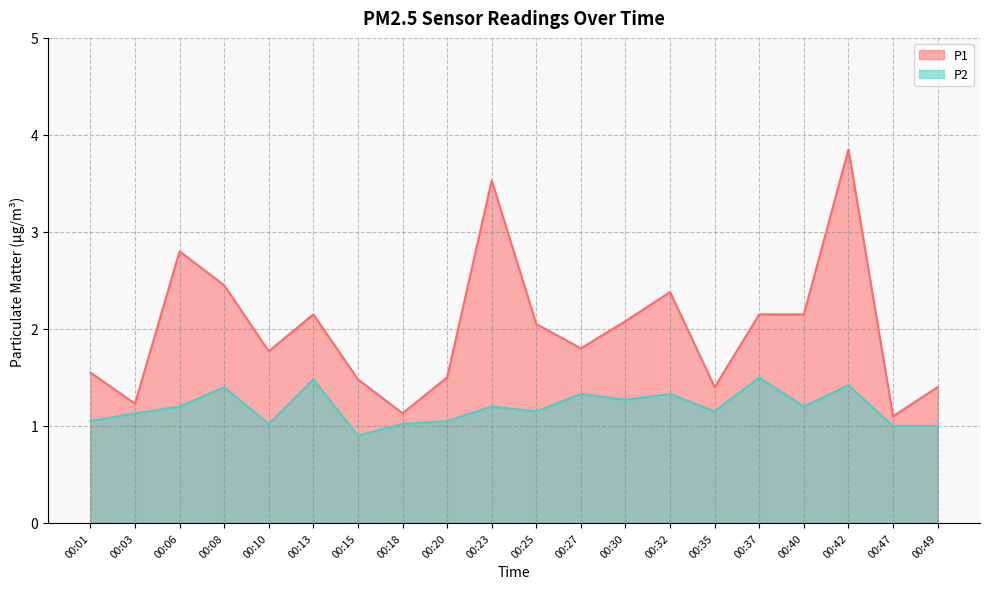

At which label does P1 first exceed 2?

00:06